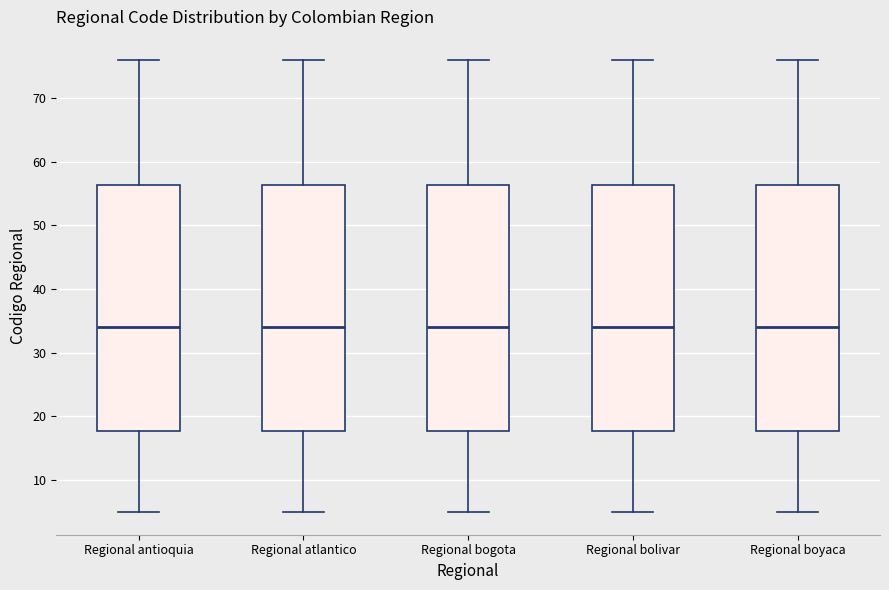

Reading left to right, transcribe this box plot: for each box, give where its median line is, the range the box spans, and where its two whiskers end, as read against the y-axis. The values are not printed on the chart, so give them approximately, as read against the axis.

Regional antioquia: median 34, box 18 to 56, whiskers 5 to 76
Regional atlantico: median 34, box 18 to 56, whiskers 5 to 76
Regional bogota: median 34, box 18 to 56, whiskers 5 to 76
Regional bolivar: median 34, box 18 to 56, whiskers 5 to 76
Regional boyaca: median 34, box 18 to 56, whiskers 5 to 76